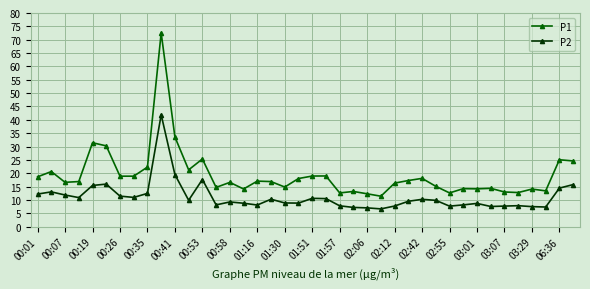

True or false: P1 and P2 intersect in this chart.

False